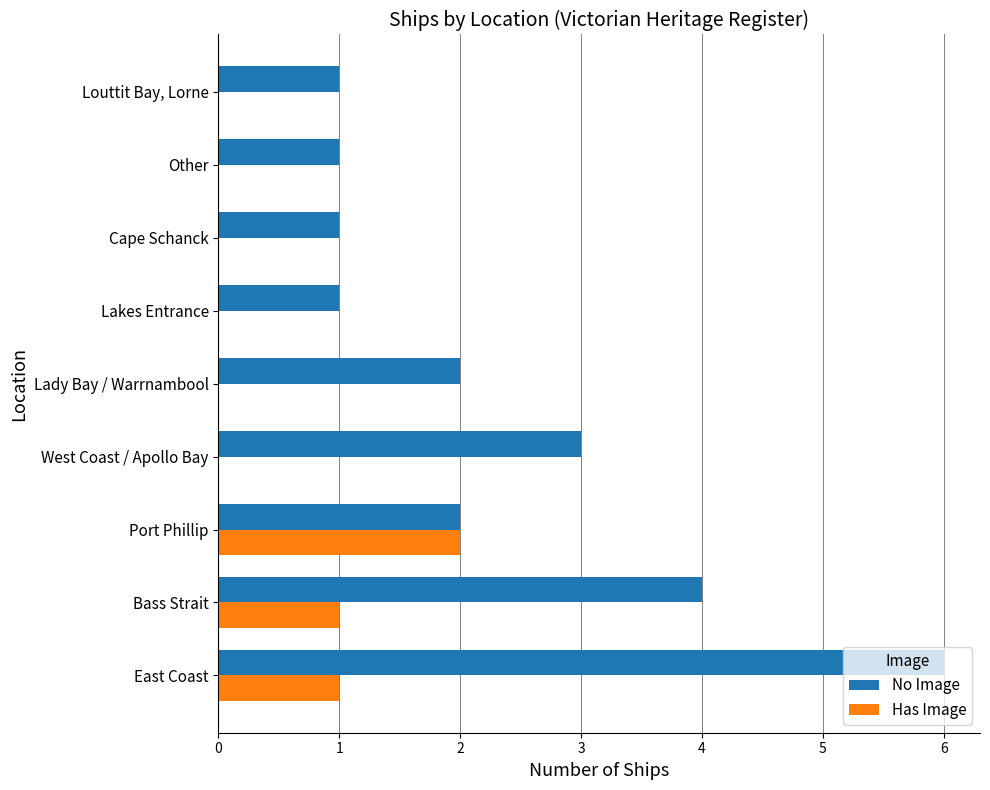

What is the sum of all Has Image values?

4